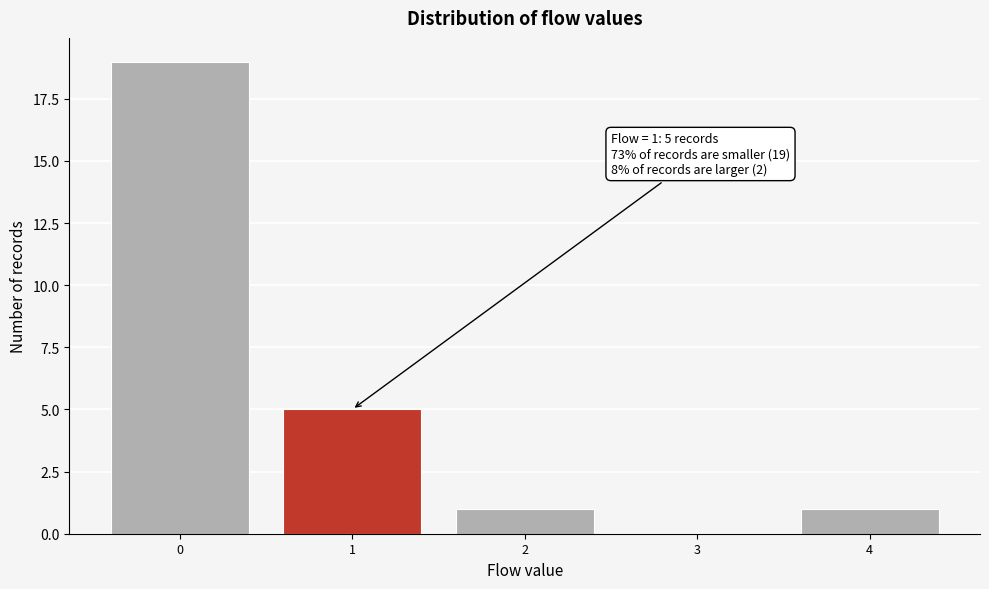

Over which range of the x-axis is the bar tallest?

-0.5 to 0.5